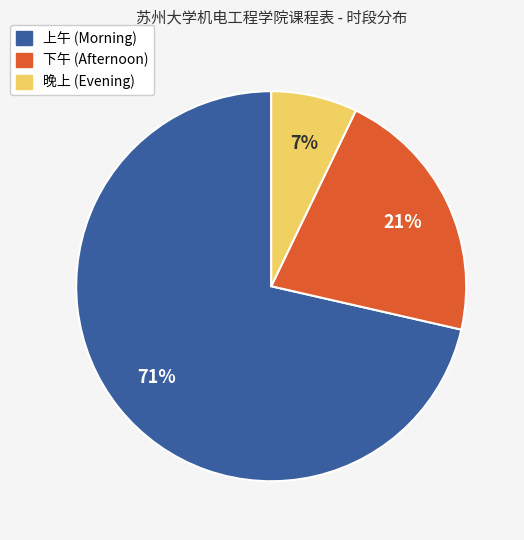

True or false: 晚上 accounts for 7% of the total.

True